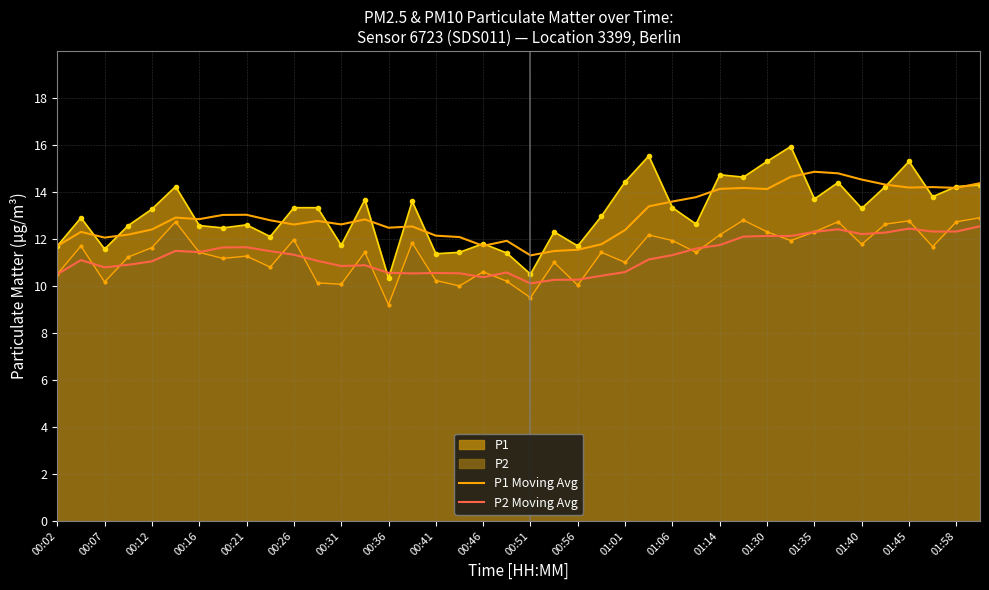

What is the greatest value displayed?

15.9